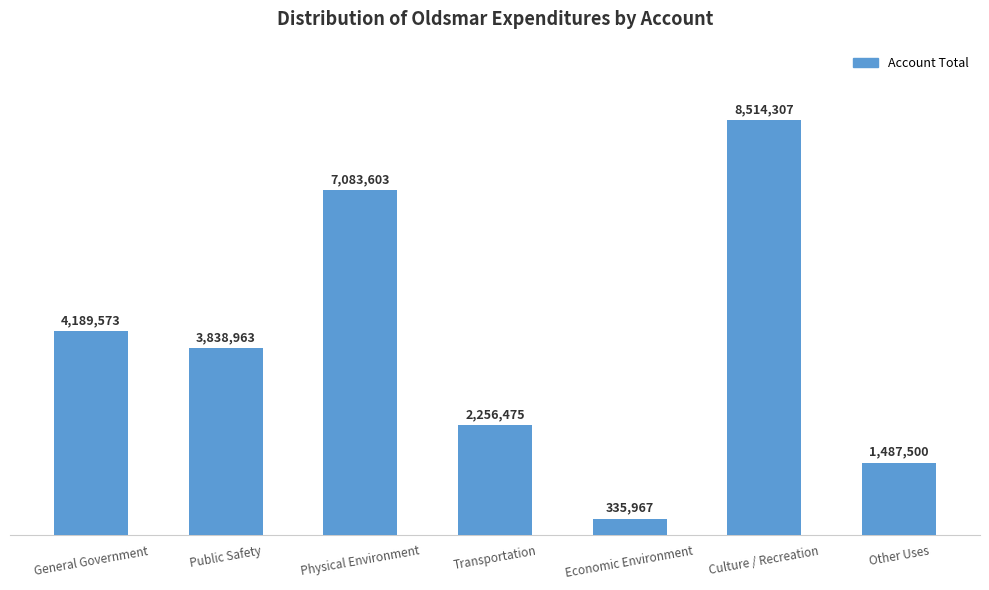

Are the bars horizontal?

No